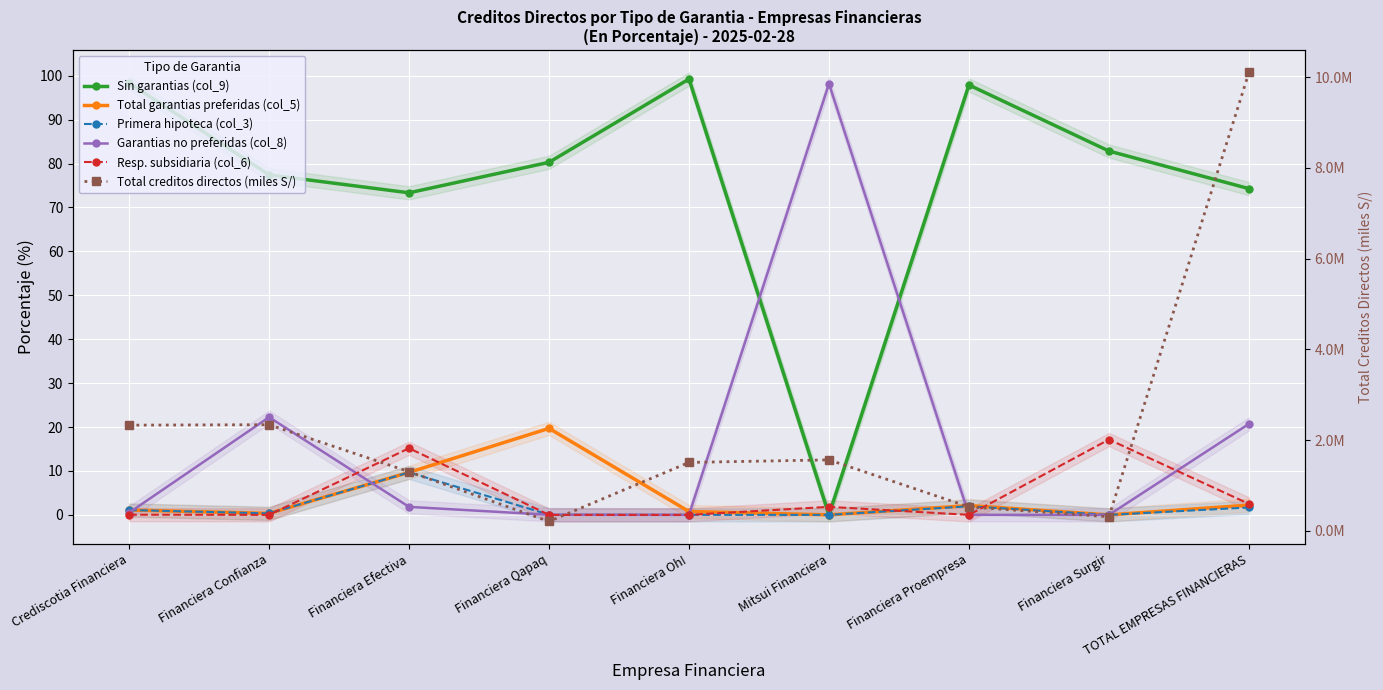

The value of Total garantias preferidas (col_5) at Financiera Efectiva is 14.4. True or false?

False